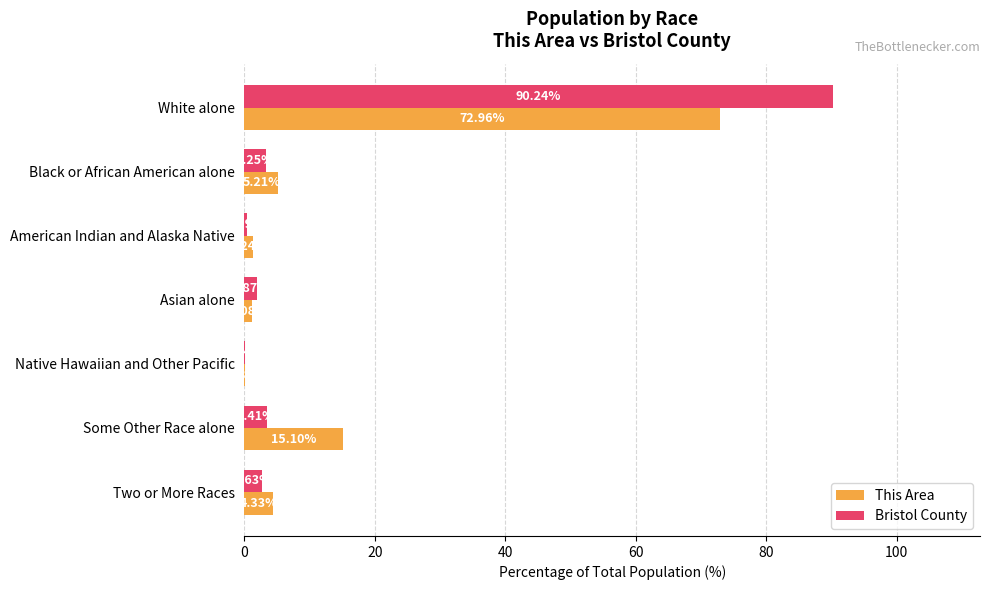

What is the sum of the Bristol County values at American Indian and Alaska Native and White alone?

90.6